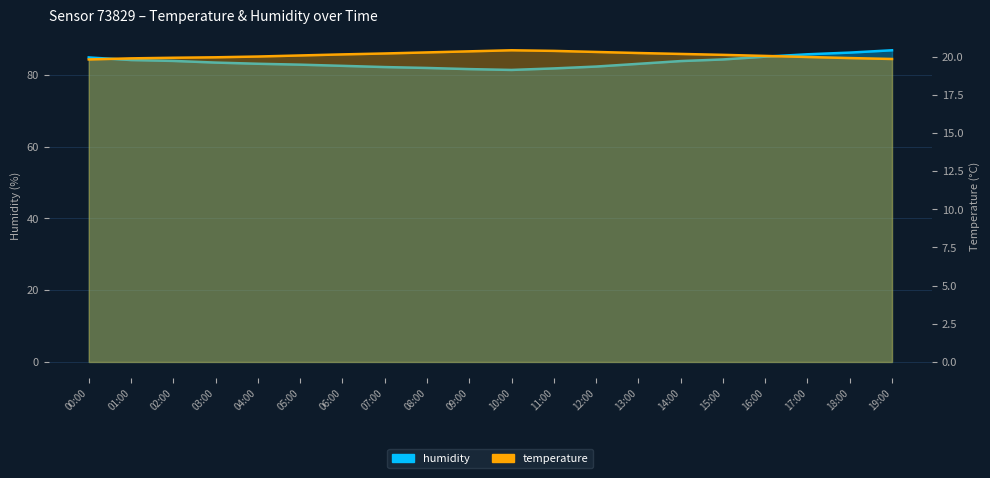

What position from the right is 14:00?

6